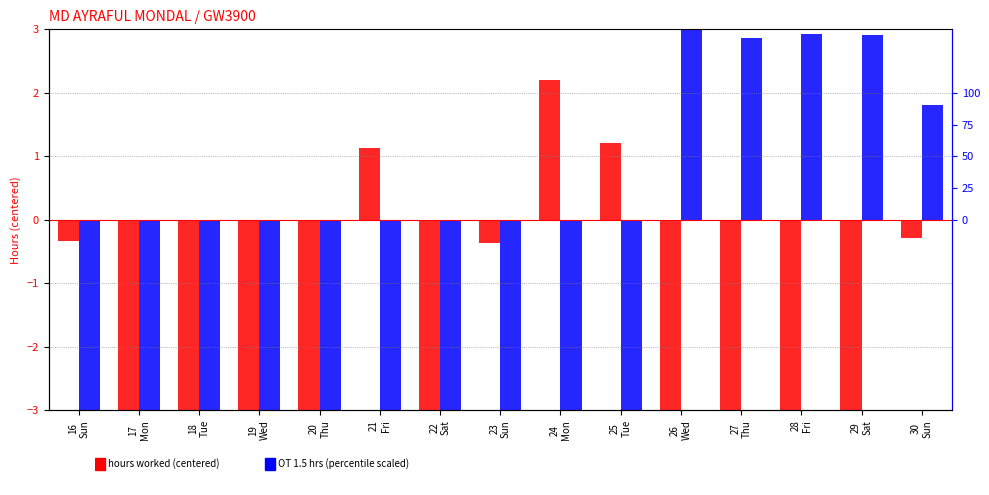

Which series has the widest spread of values?

hours worked (centered)